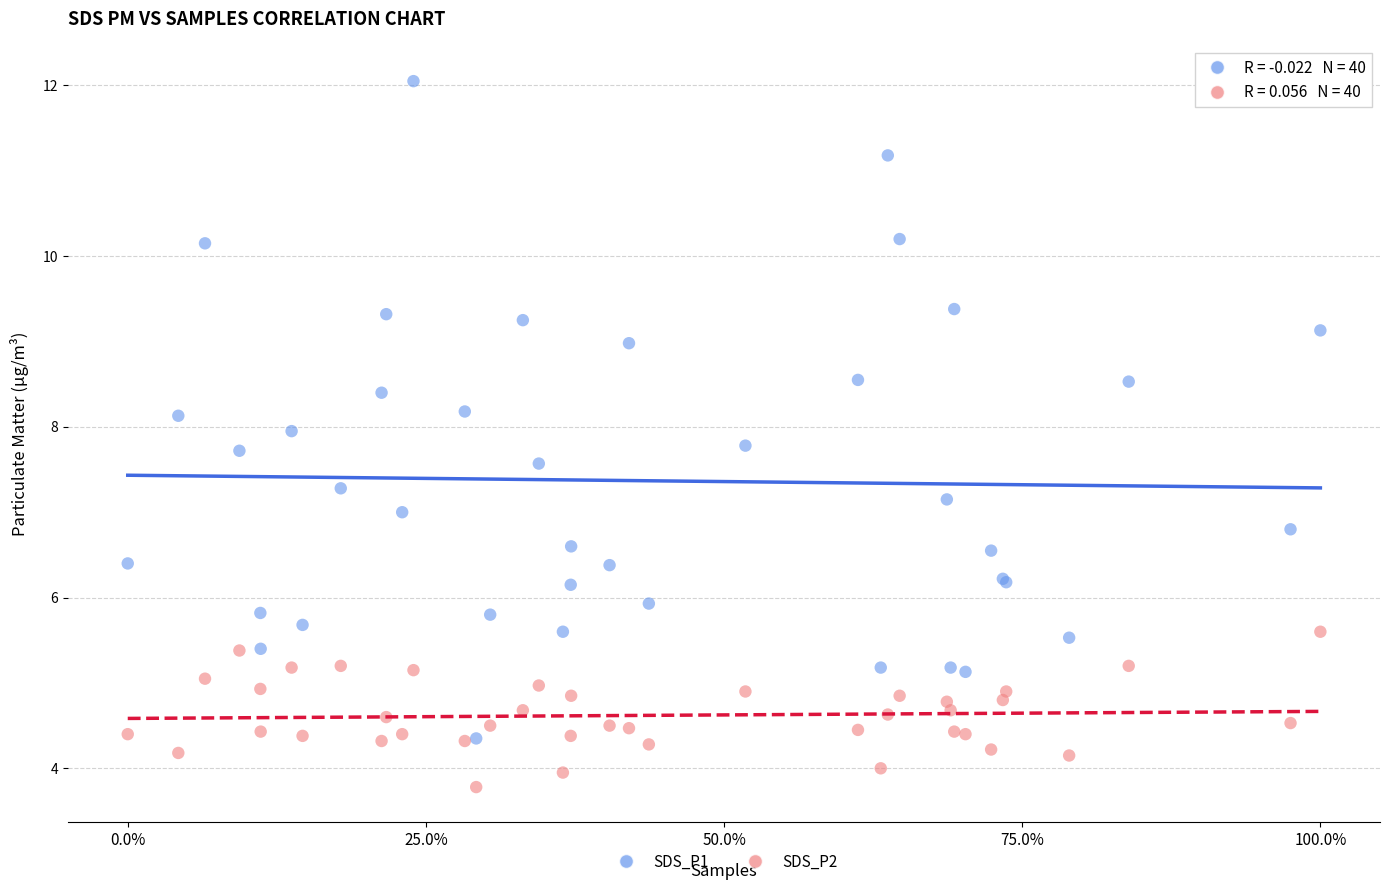

Which series reaches the maximum Y coordinate?

SDS_P1